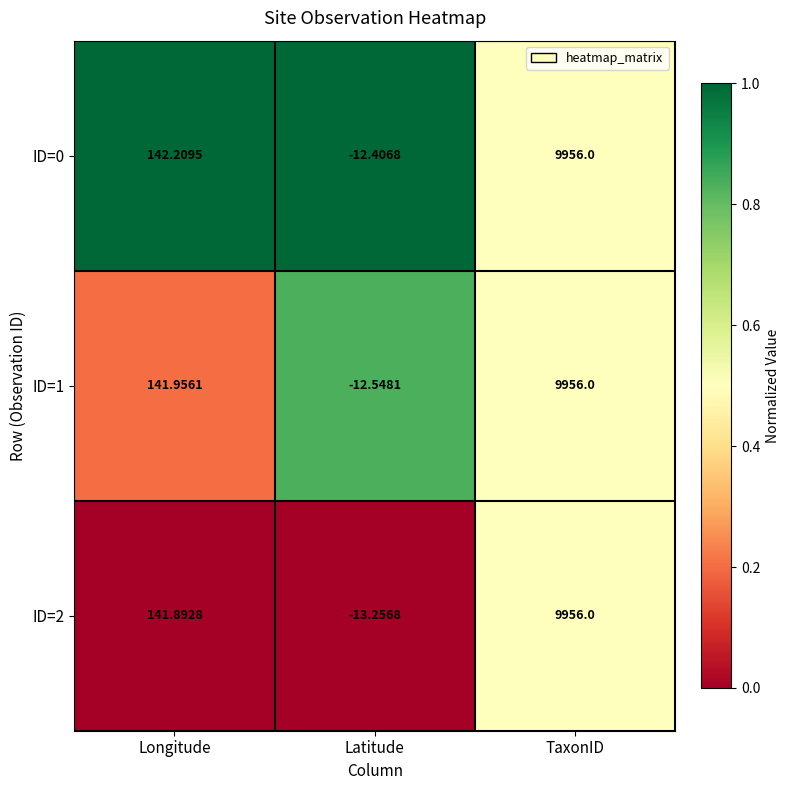

At which label does ID=2 reach its peak?

TaxonID